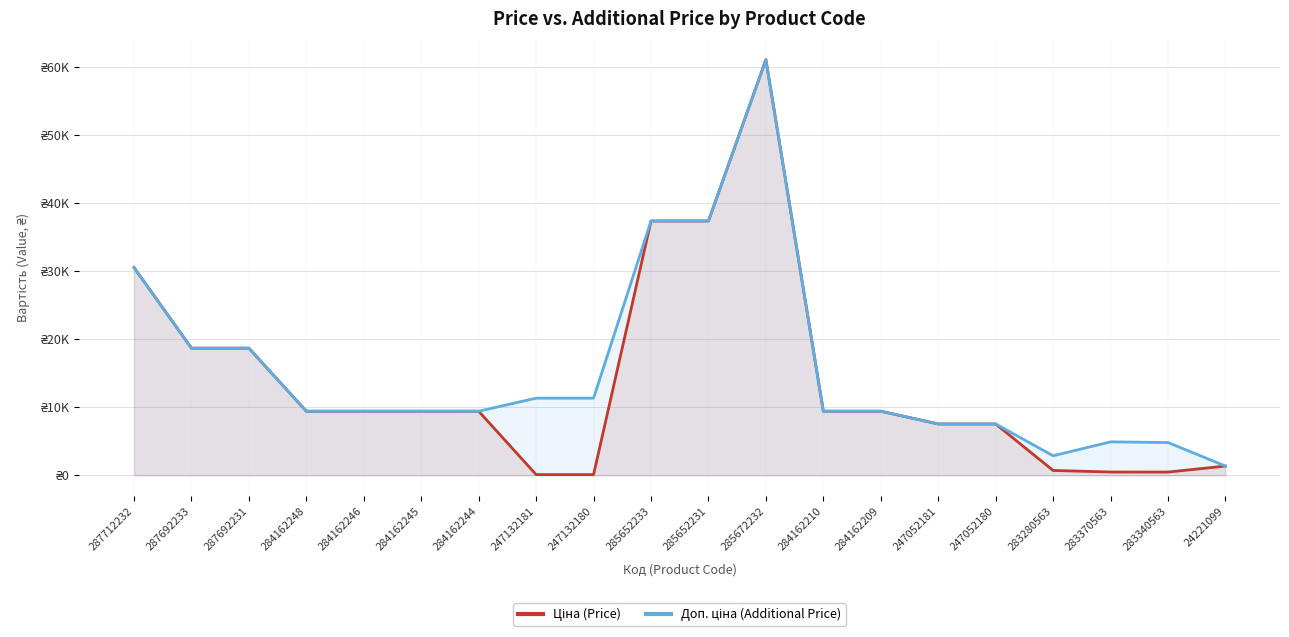

After their last crossing, which series has the higher values: Доп. ціна (Additional Price) or Ціна (Price)?

Ціна (Price)